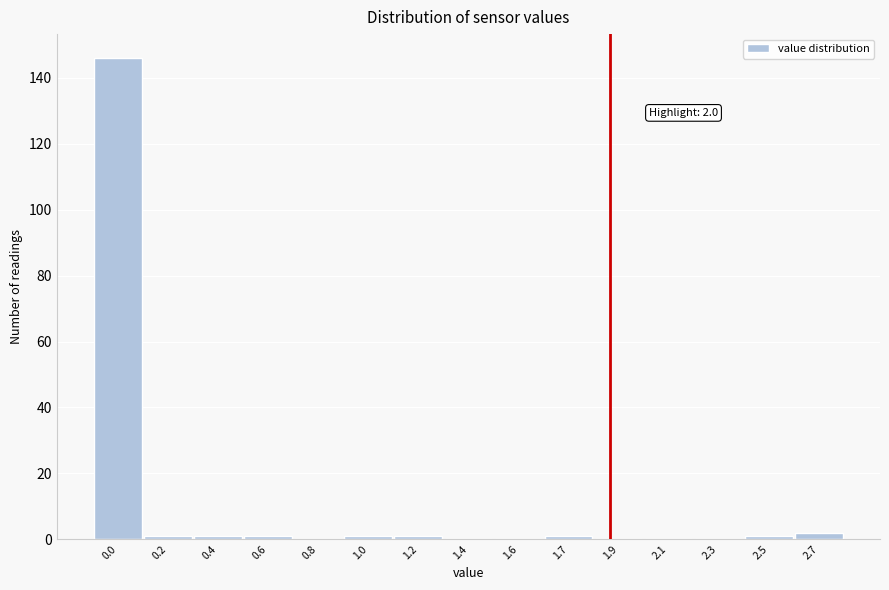

Reading left to right, extract all data points from this chart.

0.0=146	0.2=1	0.4=1	0.6=1	0.8=0	1.0=1	1.2=1	1.4=0	1.6=0	1.7=1	1.9=0	2.1=0	2.3=0	2.5=1	2.7=2